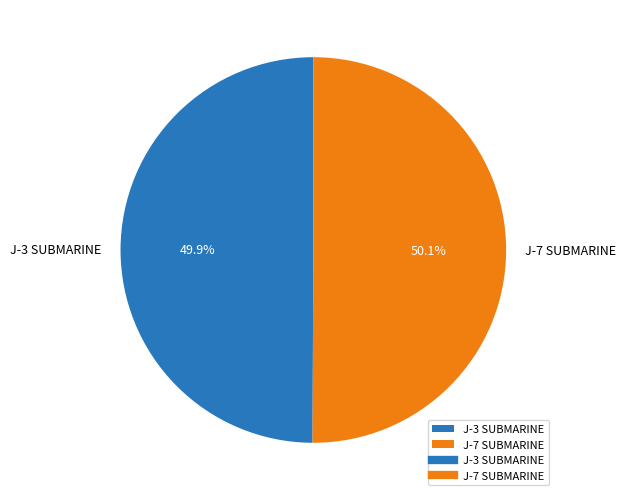

Does any single category account for the majority?

Yes